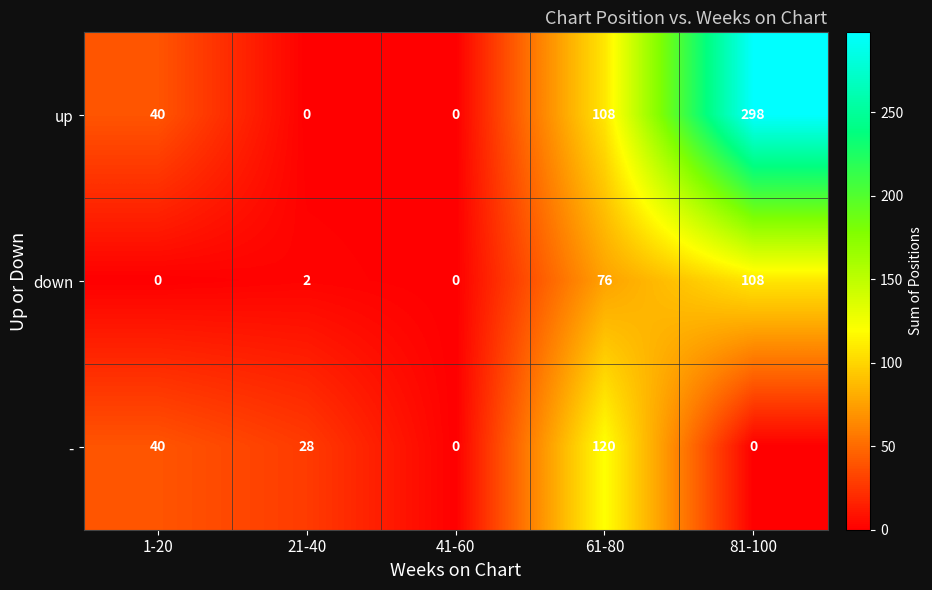

Count the up values in the range 0 to 108.

4